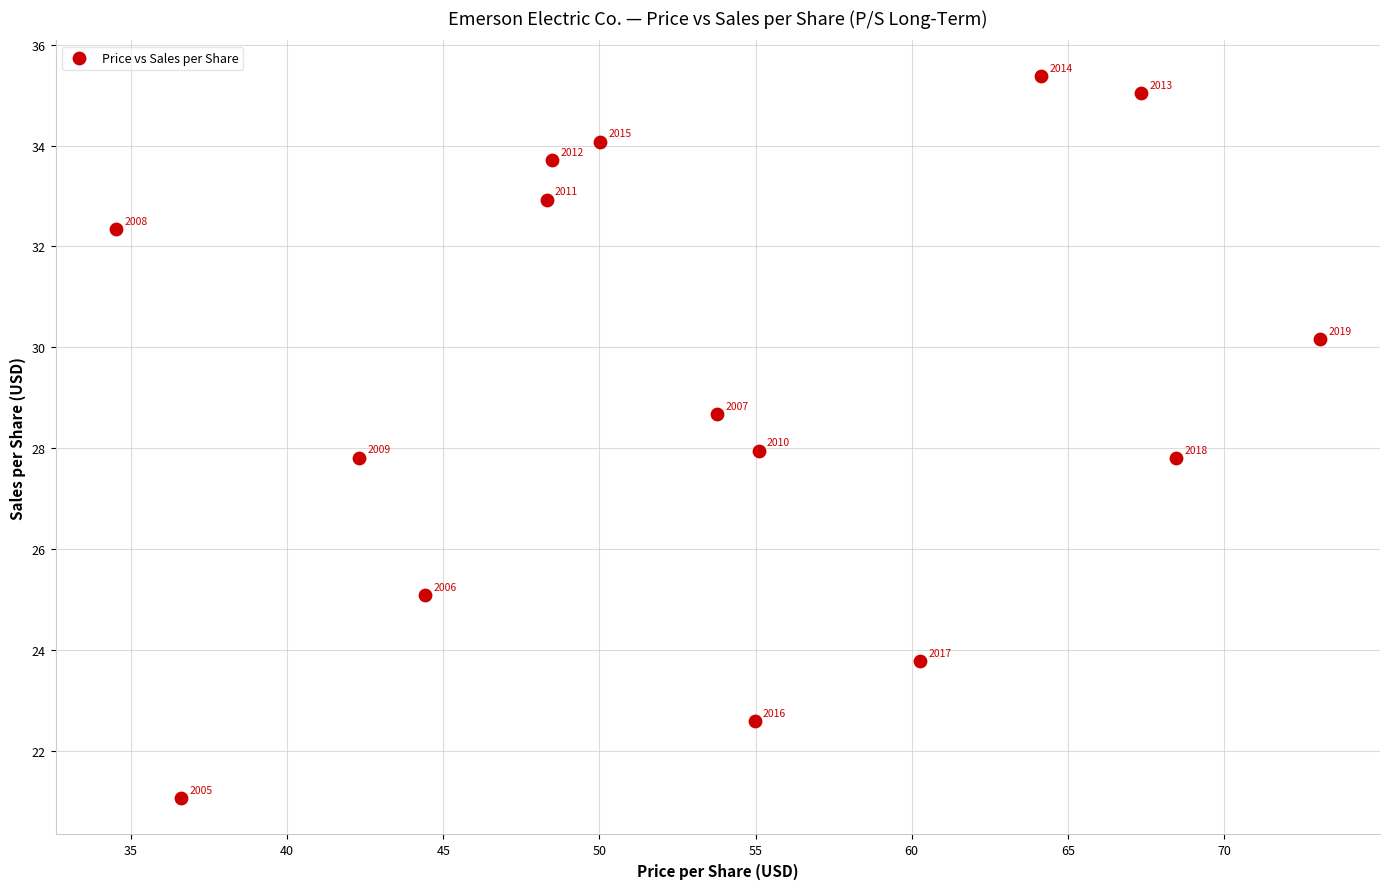

What is the range of Y values (max minus min)?

14.3